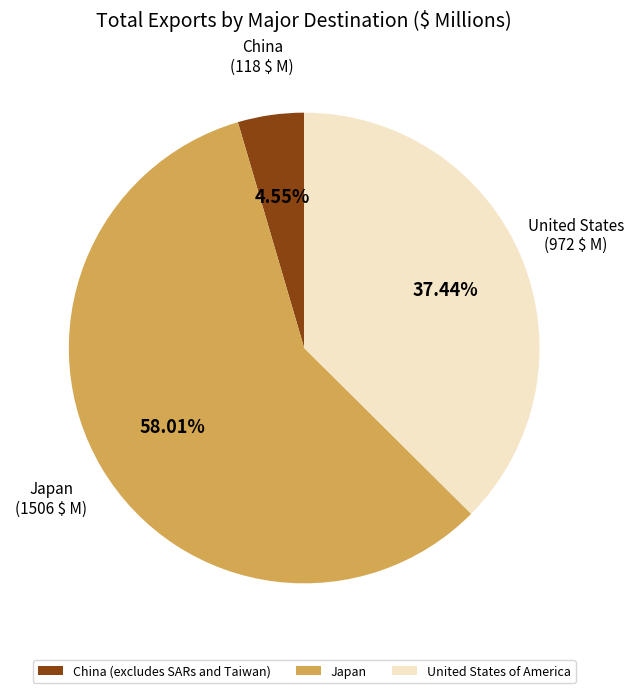

Rank the categories by value from lowest to highest.

China (excludes SARs and Taiwan), United States of America, Japan